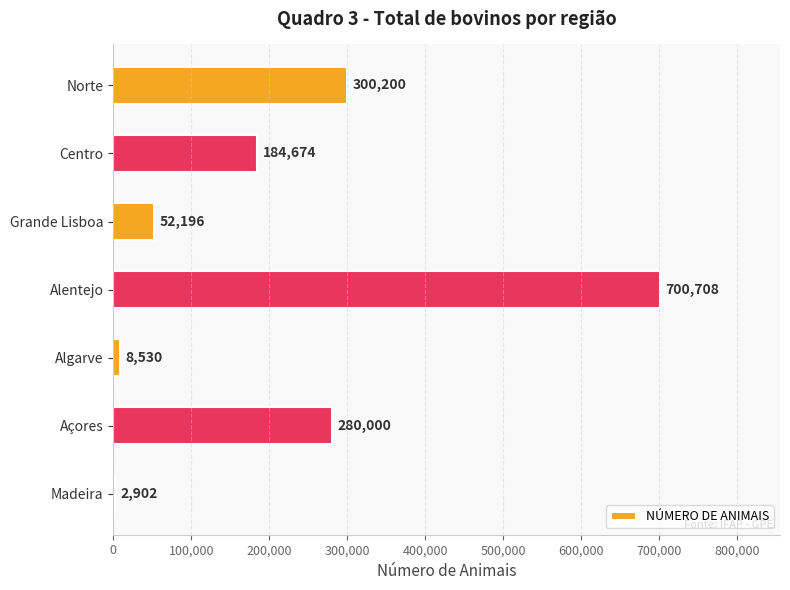

What is the sum of all values?

1529210